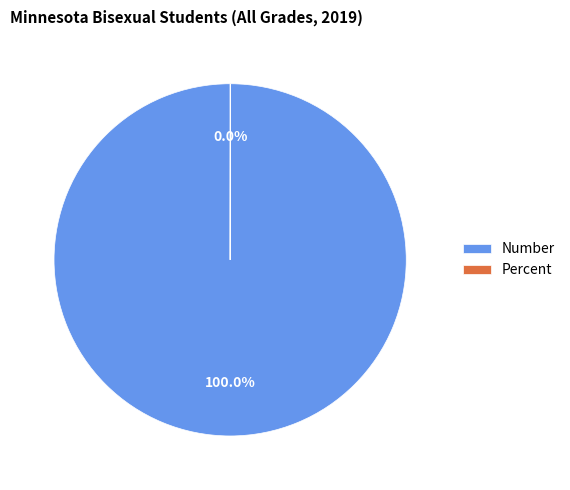

Which slice represents more than half of the pie?

Number